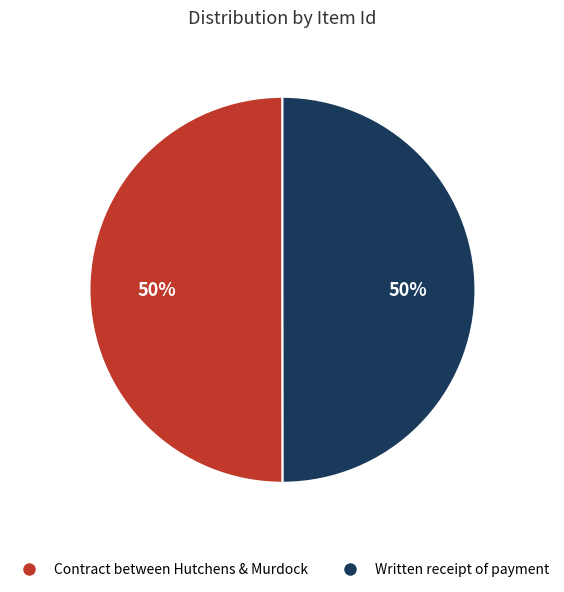

How many slices are in this pie chart?

2